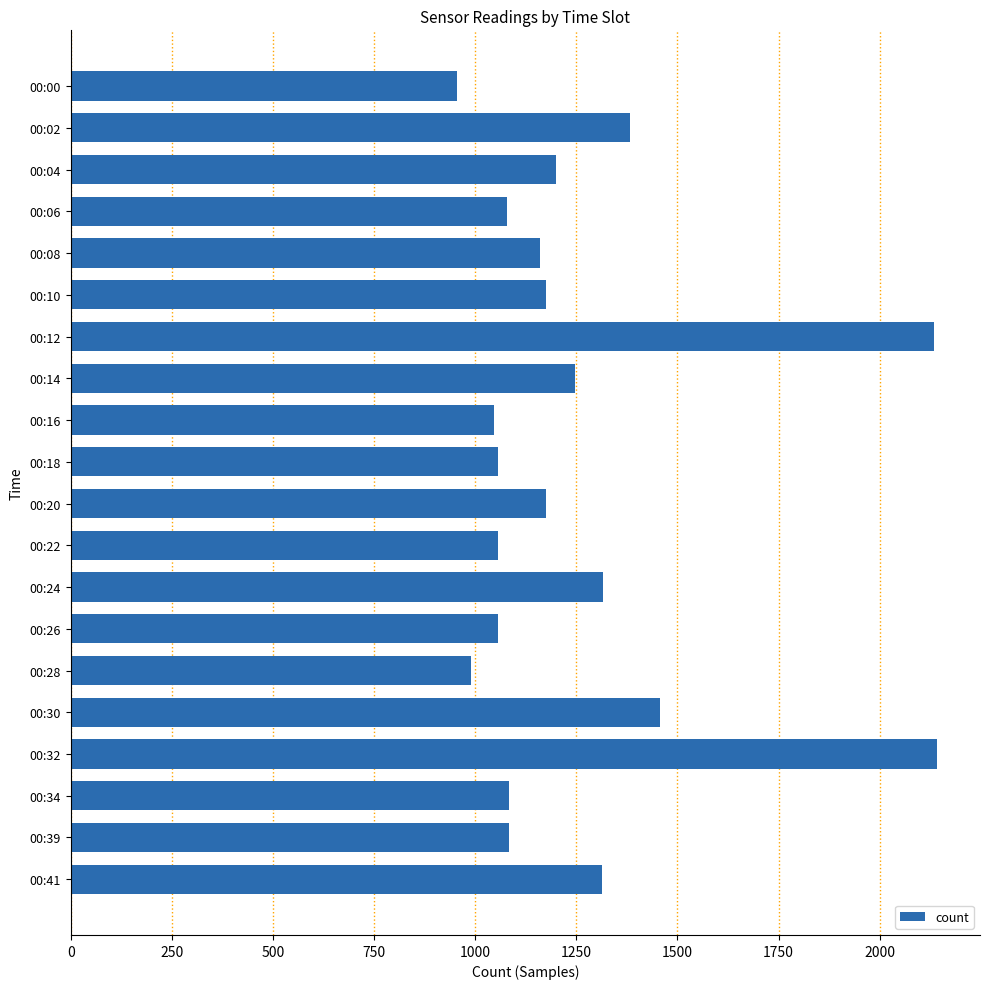

Where is the data nearest to the value 1548?

00:30